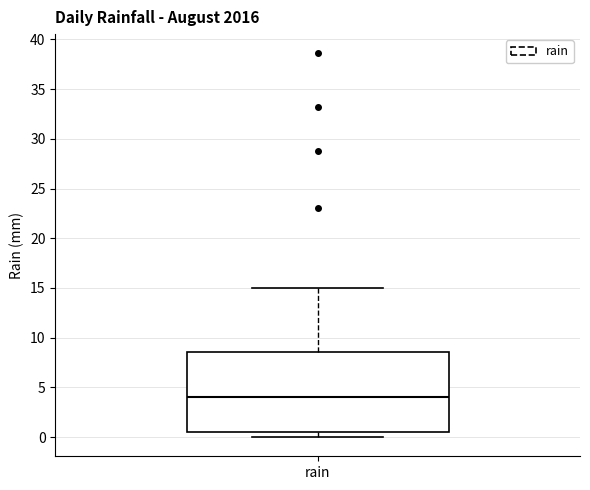

Transcribe this box plot: give where the median line is, the range the box spans, and where the two whiskers end, as read against the y-axis. The values are not printed on the chart, so give them approximately, as read against the axis.

median 4.0, box 0.5 to 8.5, whiskers 0.0 to 15.0